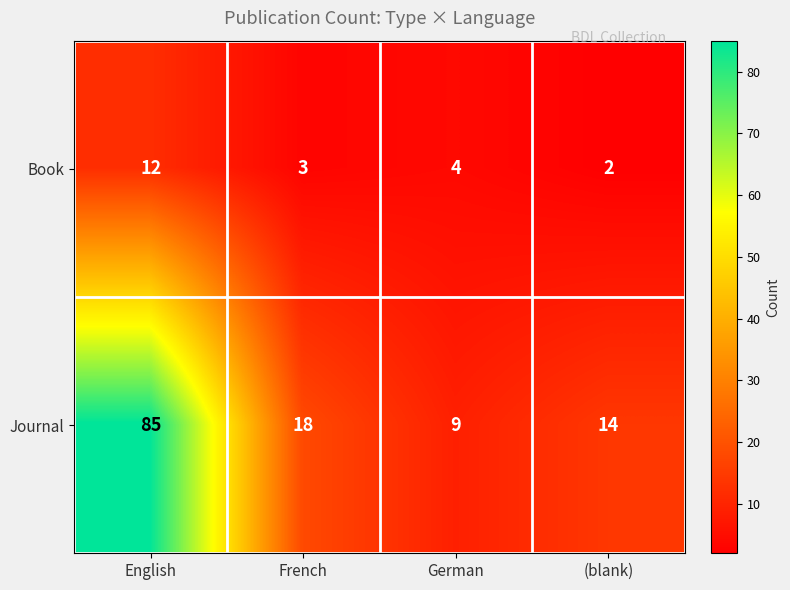

List the series in order of their overall mean, highest first.

Journal, Book